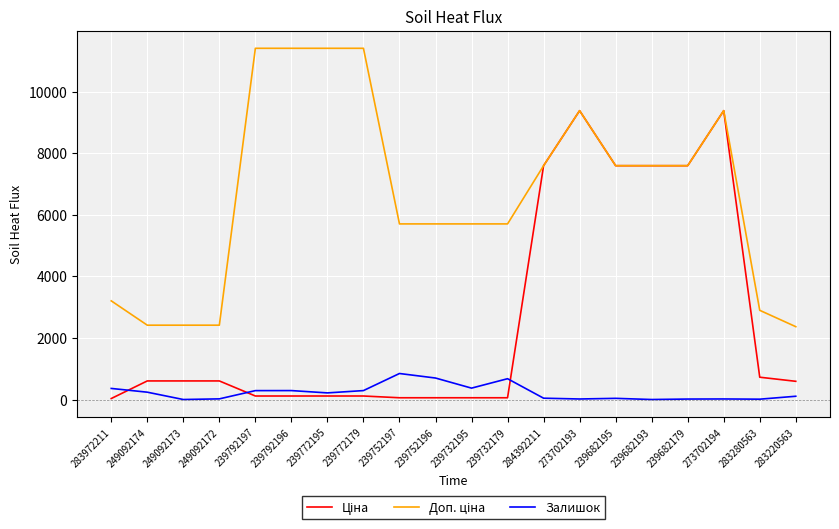

What is the greatest value displayed?

11410.0